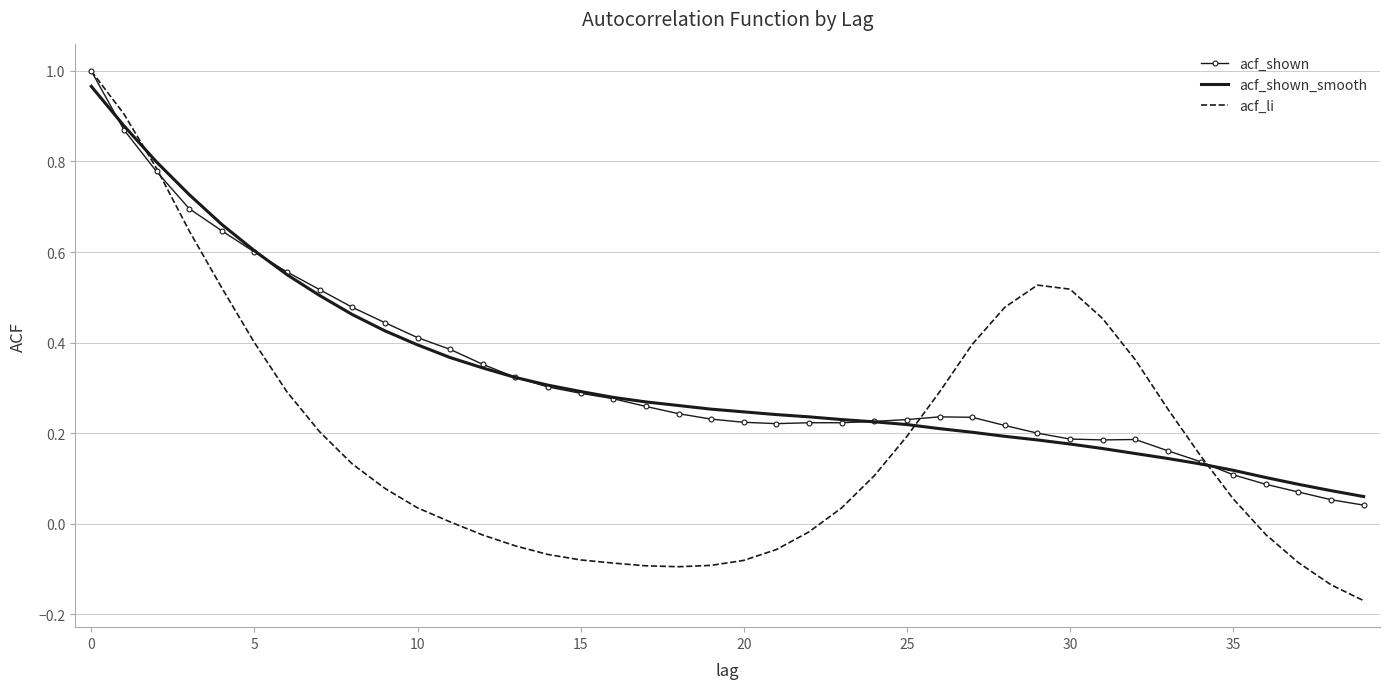

Which series has the widest spread of values?

acf_li